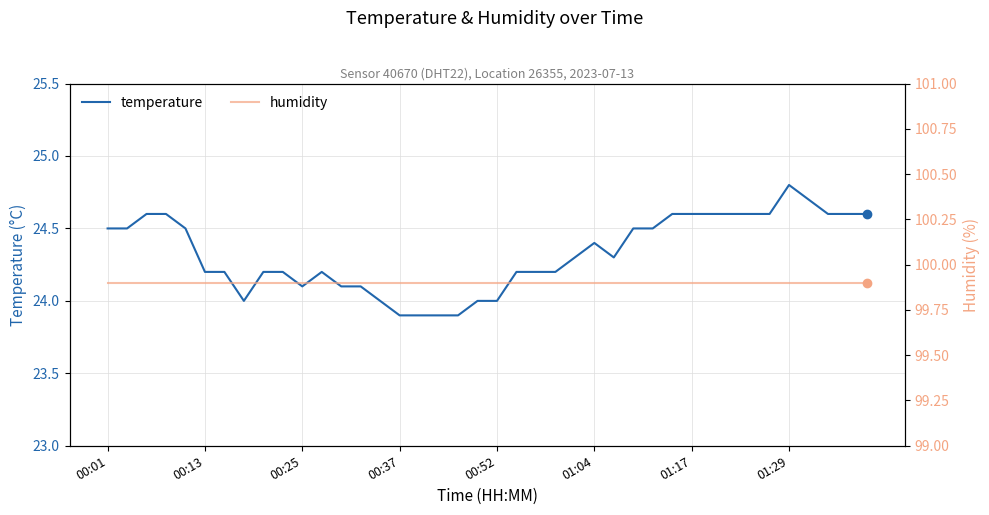

What is the sum of all humidity values?

3996.0